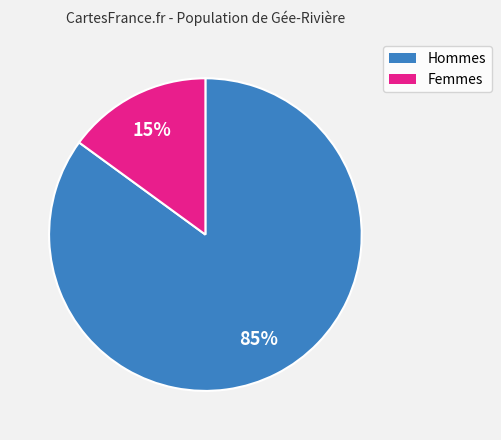

To the nearest percent, what is the difference between the largest and smallest slice percentages?

70%